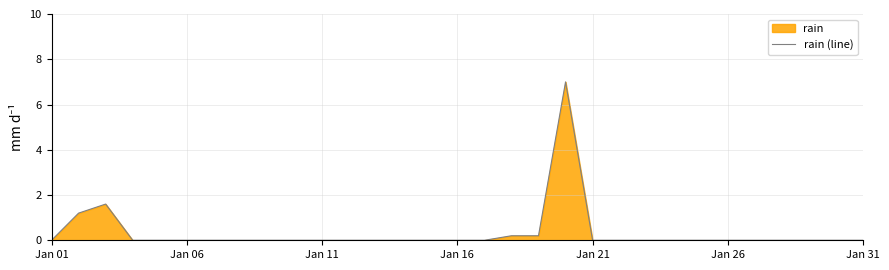

True or false: the data shows 2.0 at Jan 06.

False